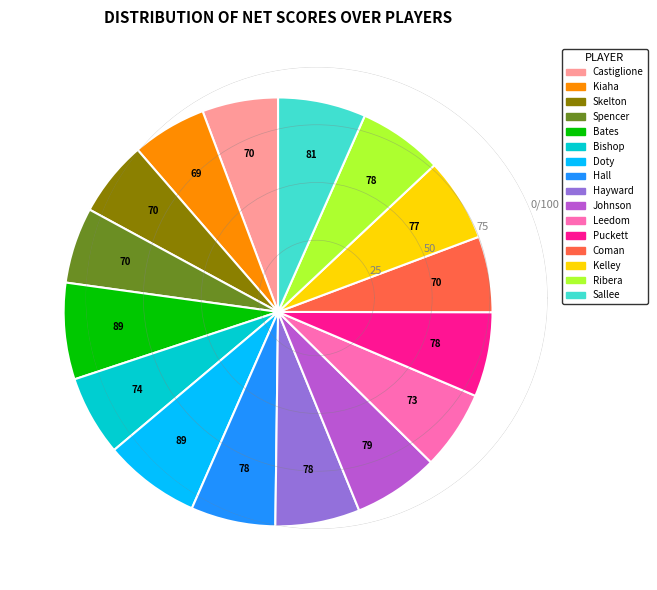

Is there any slice that represents more than half of the pie?

No